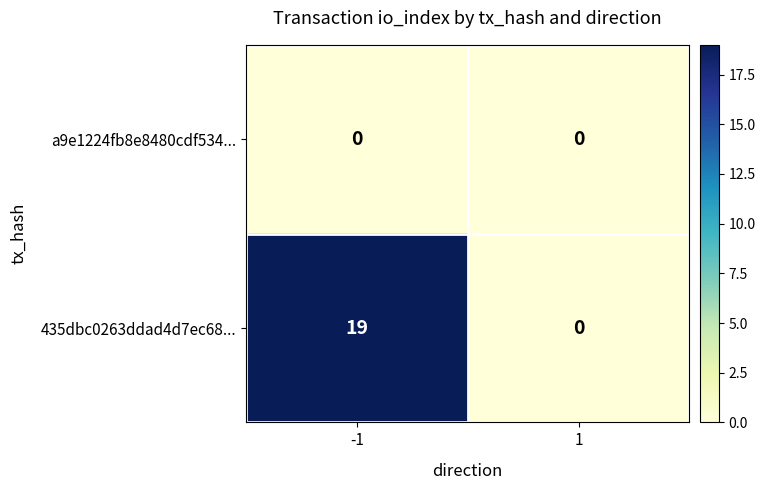

Which series has the largest total across all categories?

435dbc0263ddad4d7ec68...